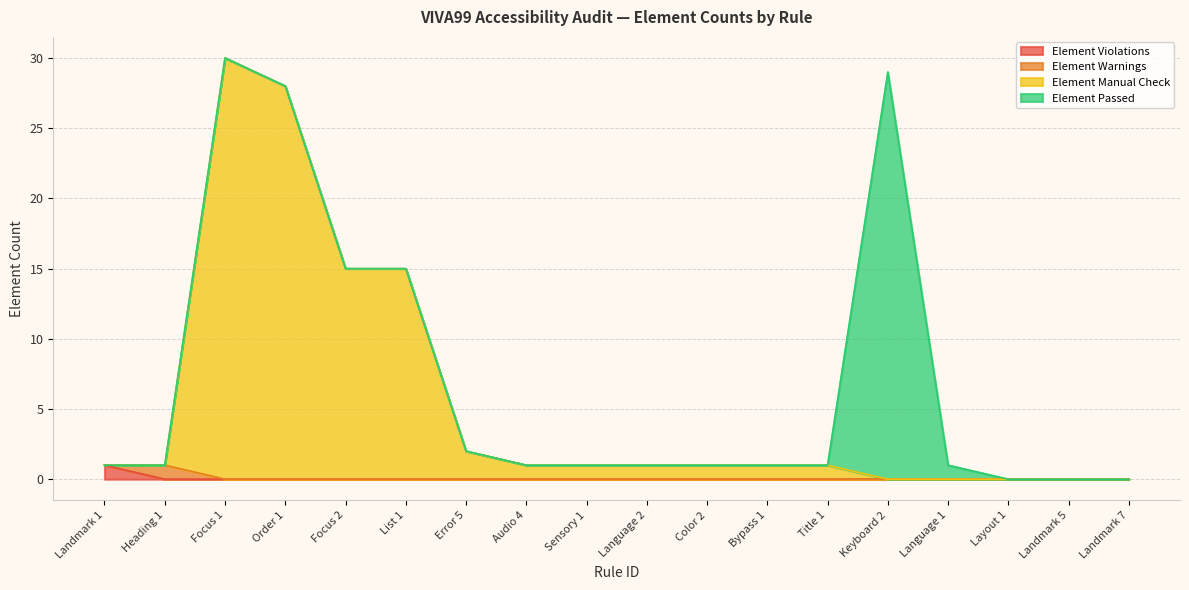

At which label does Element Violations reach its peak?

Landmark 1